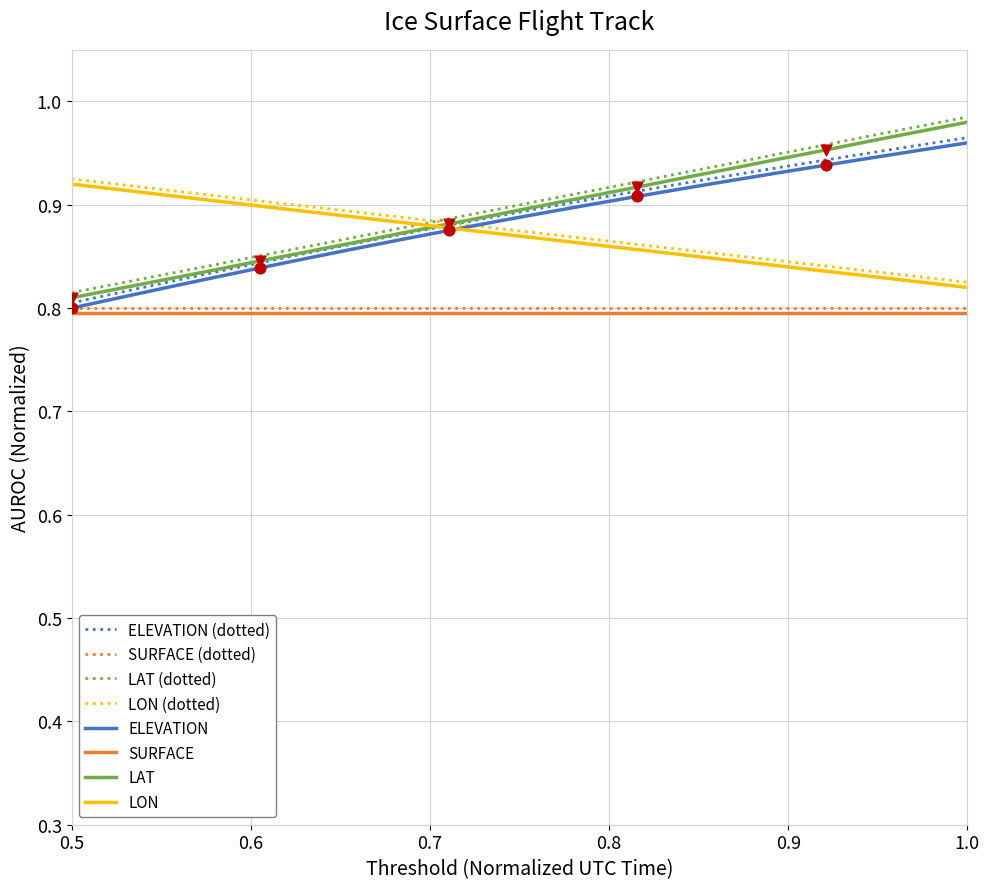

True or false: SURFACE and LAT (dotted) cross at least once.

False